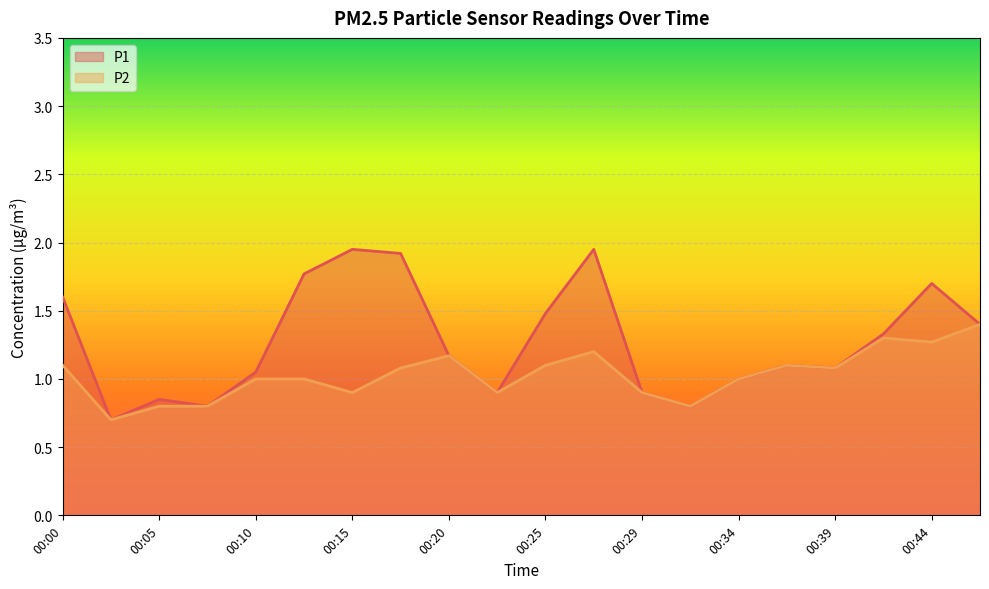

Which series has the largest range (max minus min)?

P1